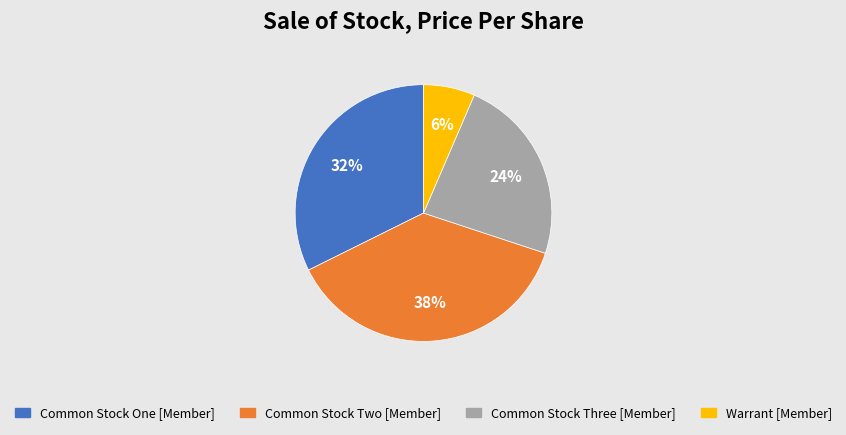

To the nearest percent, what is the combined percentage of Common Stock Two [Member] and Warrant [Member]?

44%